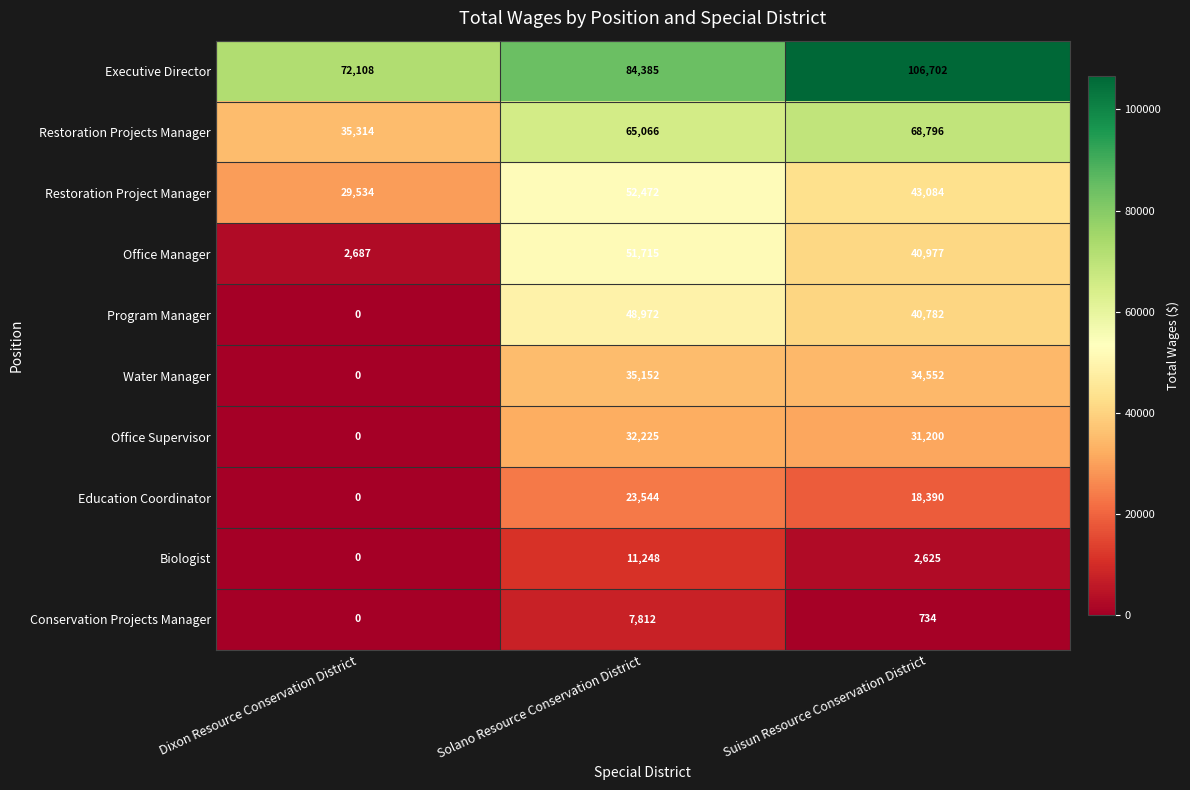

At Solano Resource Conservation District, list the series in order from largest to smallest.

Executive Director, Restoration Projects Manager, Restoration Project Manager, Office Manager, Program Manager, Water Manager, Office Supervisor, Education Coordinator, Biologist, Conservation Projects Manager